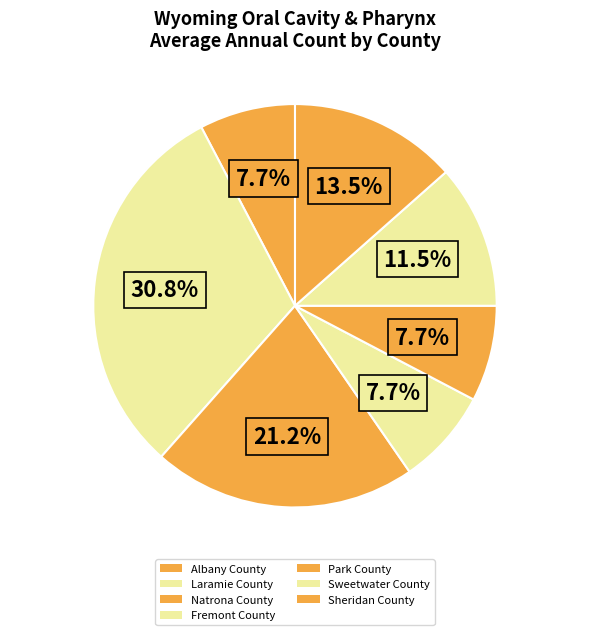

Which slice is the largest?

Laramie County